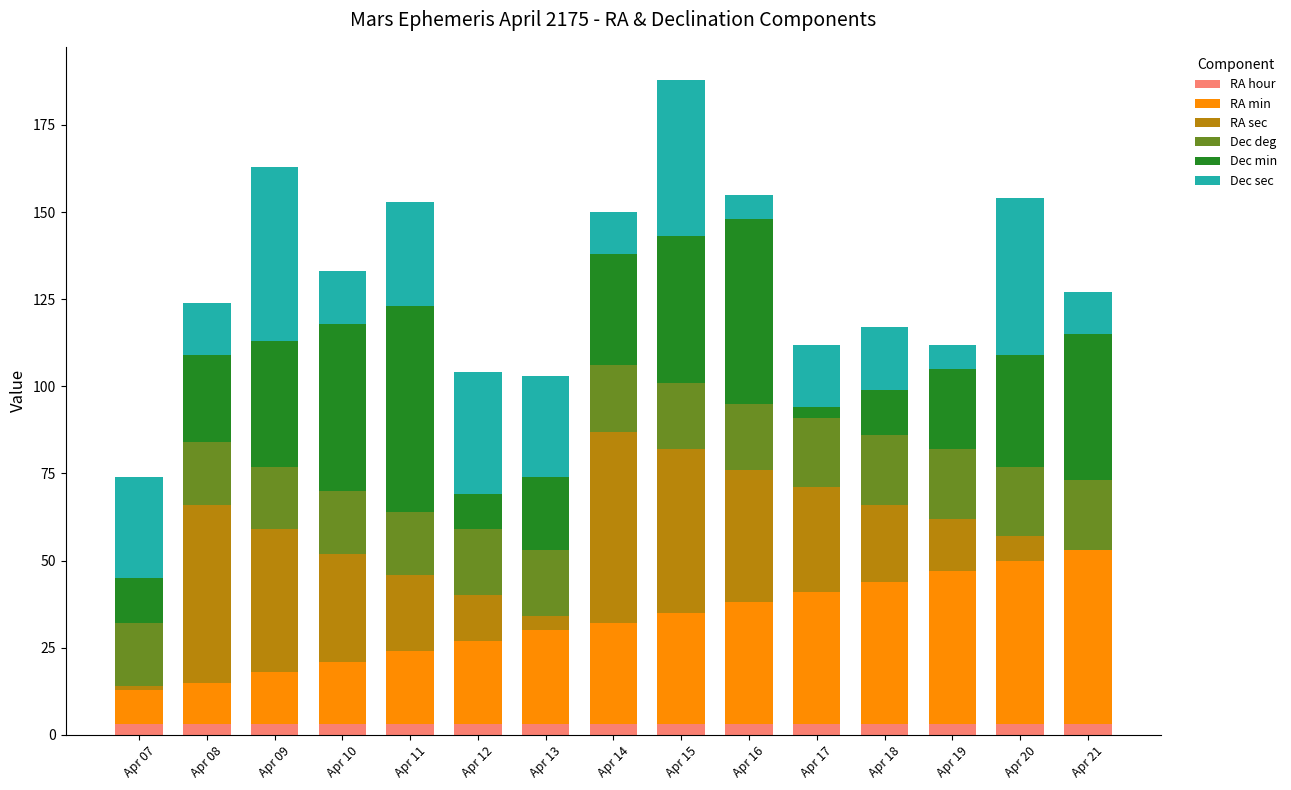

At which category is the sum across all series the highest?

Apr 15